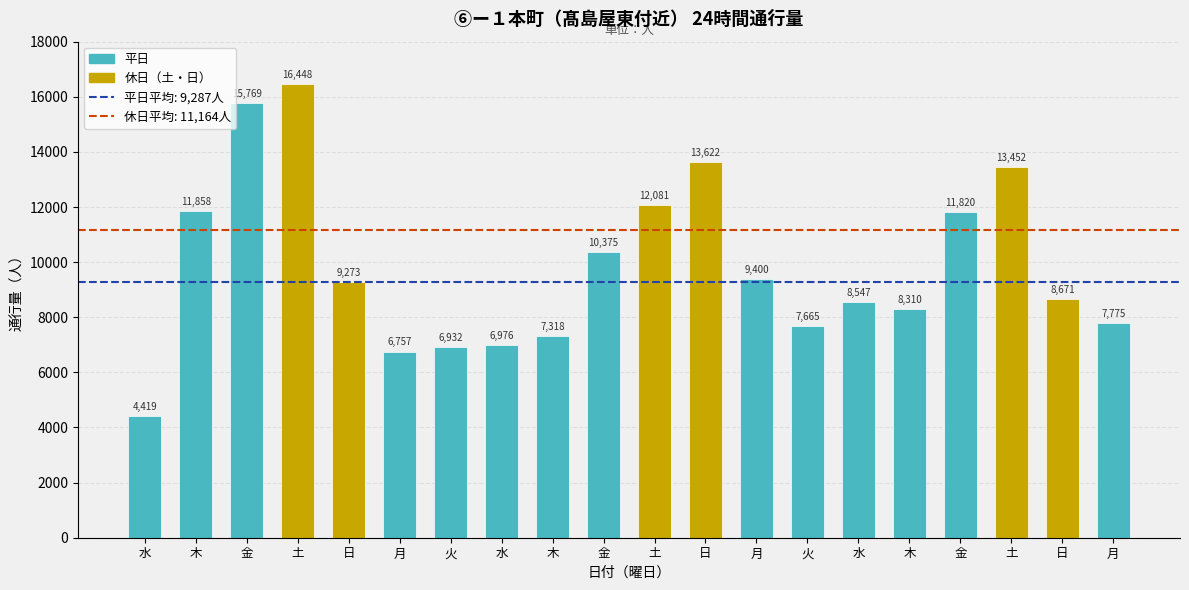

How many distinct data groups are displayed?

1